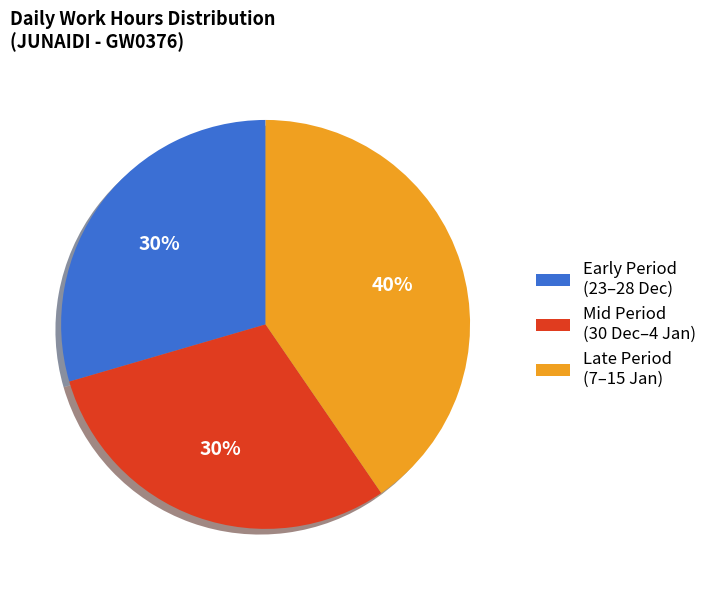

To the nearest percent, what percentage of the pie is Early Period (23–28 Dec)?

30%